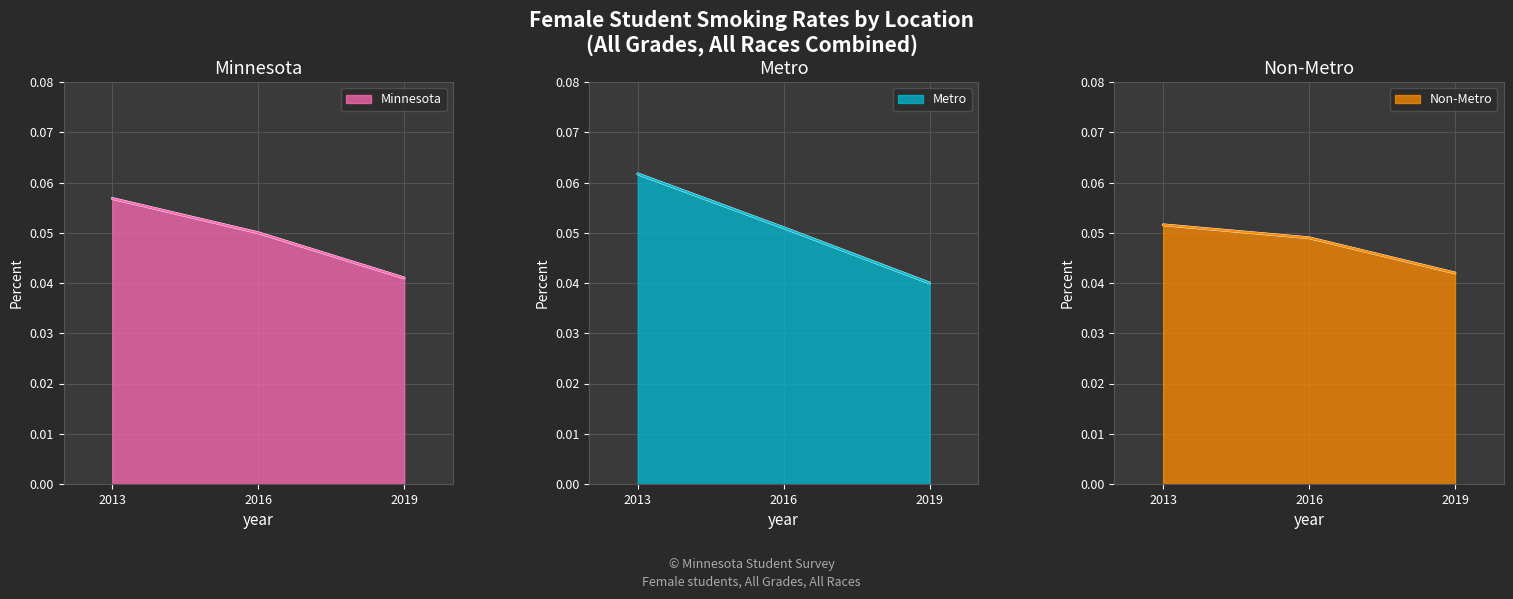

Does the chart have visible grid lines?

Yes